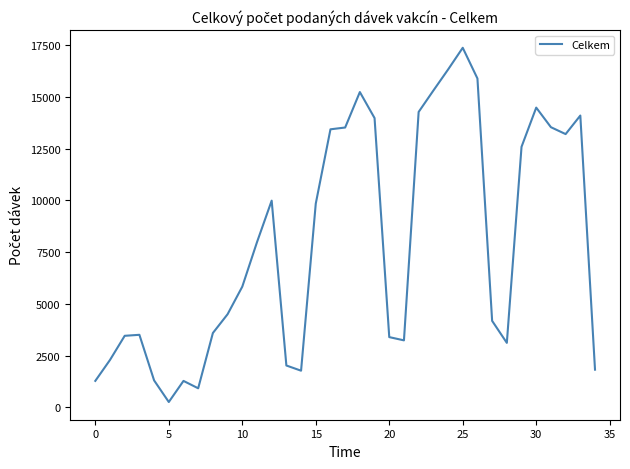

What is the greatest value displayed?

17370